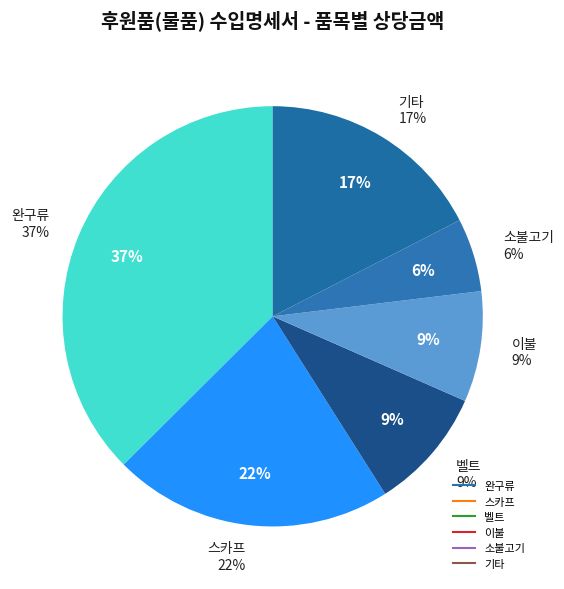

What percentage is the 완구류 slice, to the nearest percent?

37%